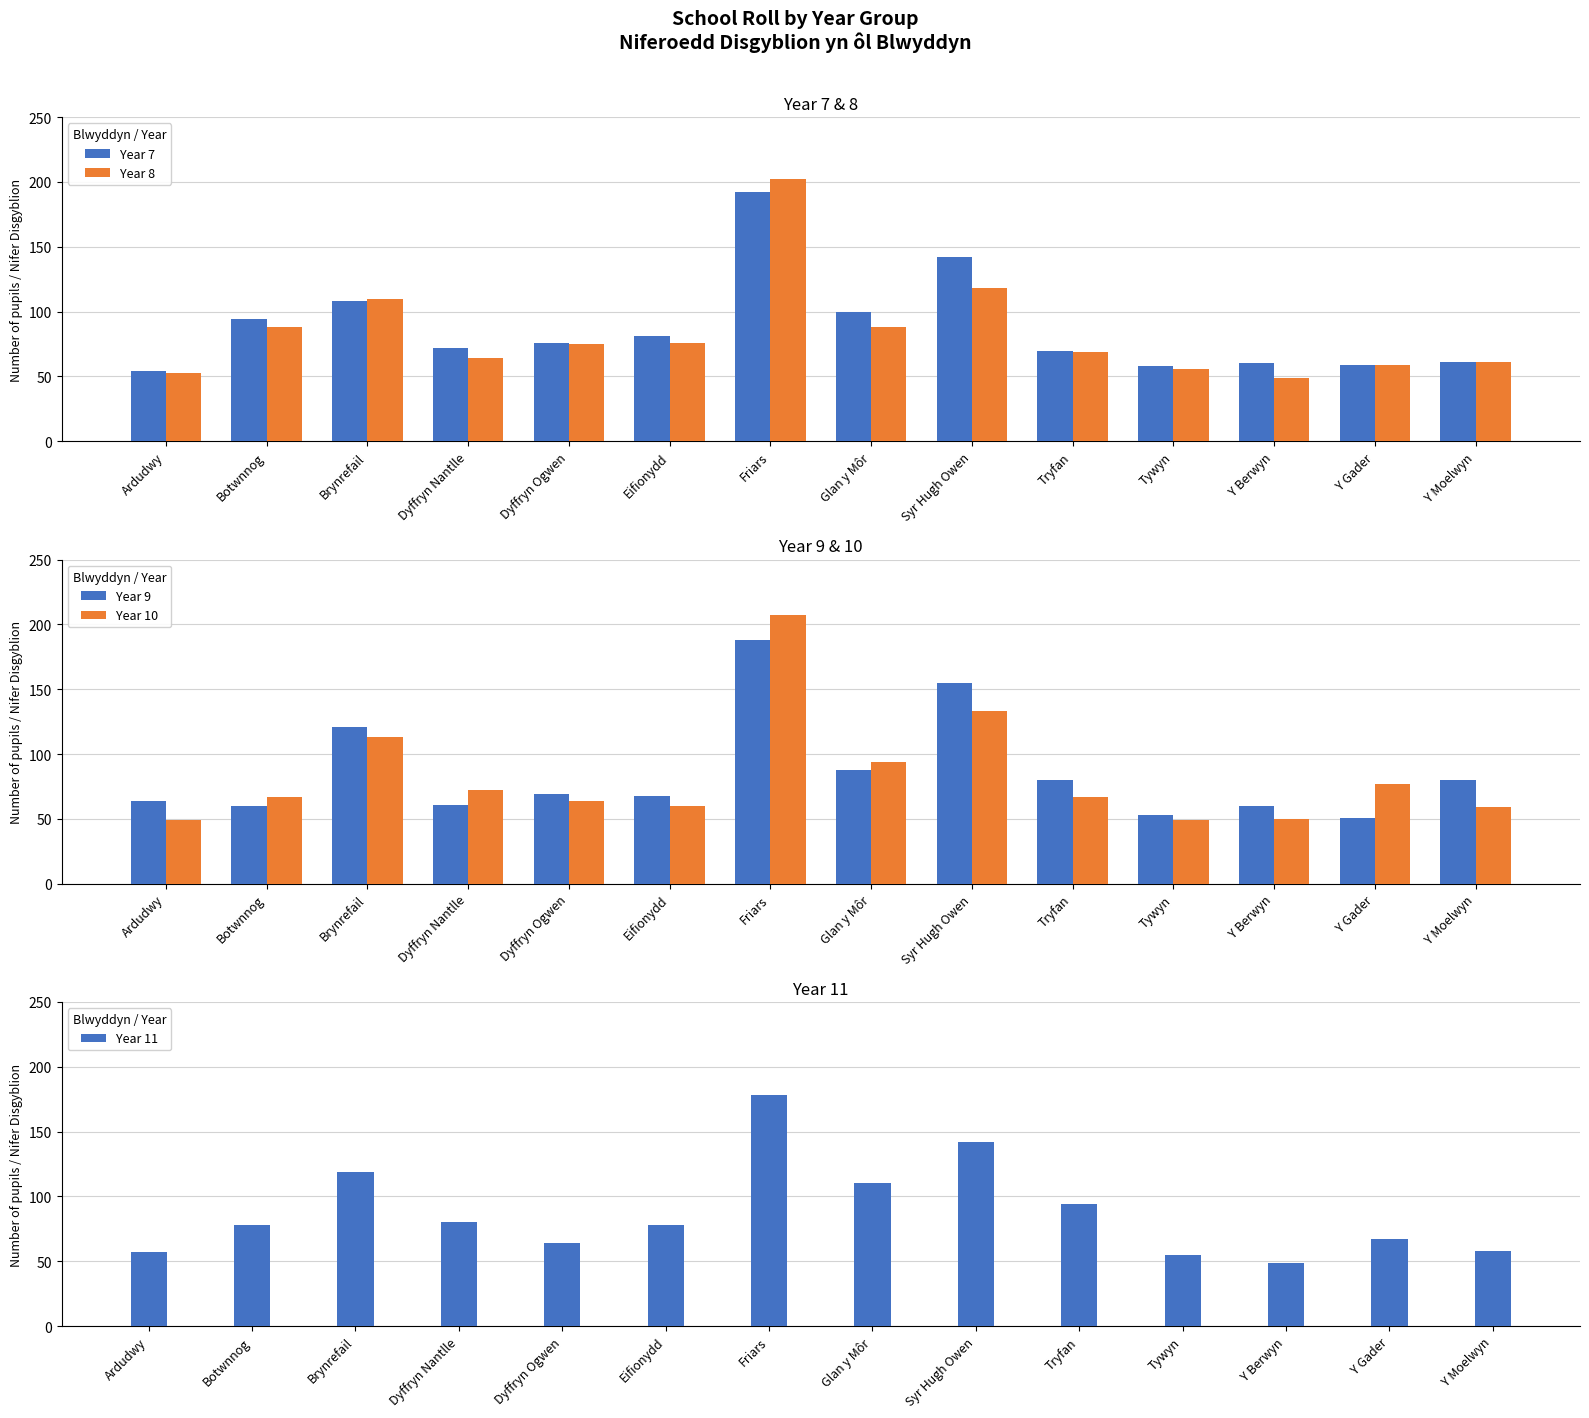

Where does the Year 11 series first go above 78?

Brynrefail